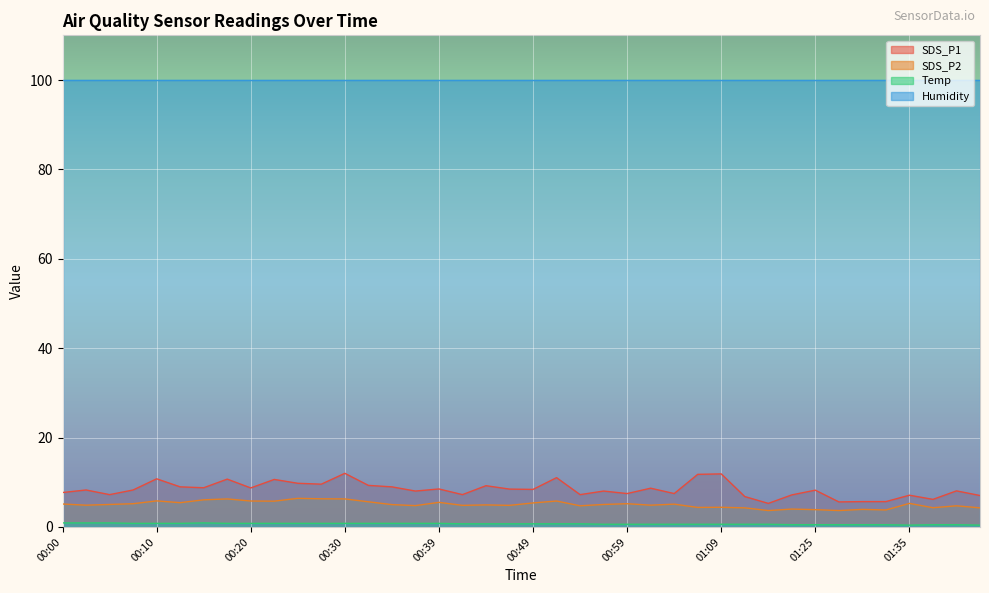

What is the maximum value for Temp?

0.9